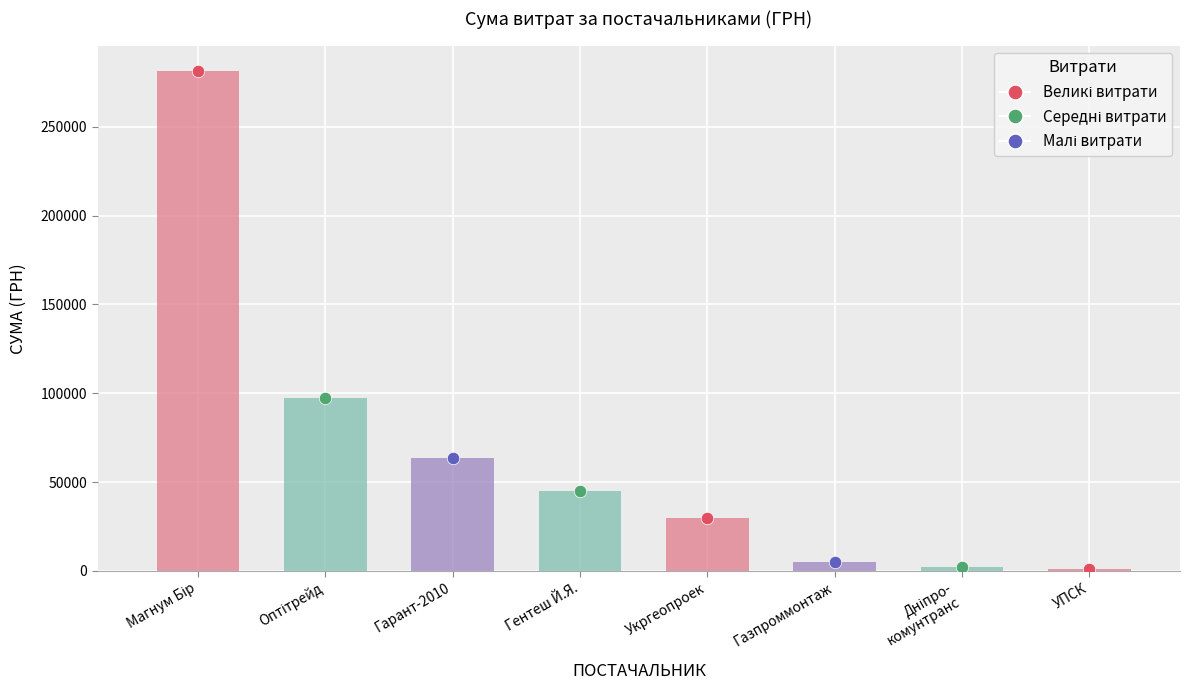

Between Газпроммонтаж and Гентеш Й.Я., which is larger?

Гентеш Й.Я.